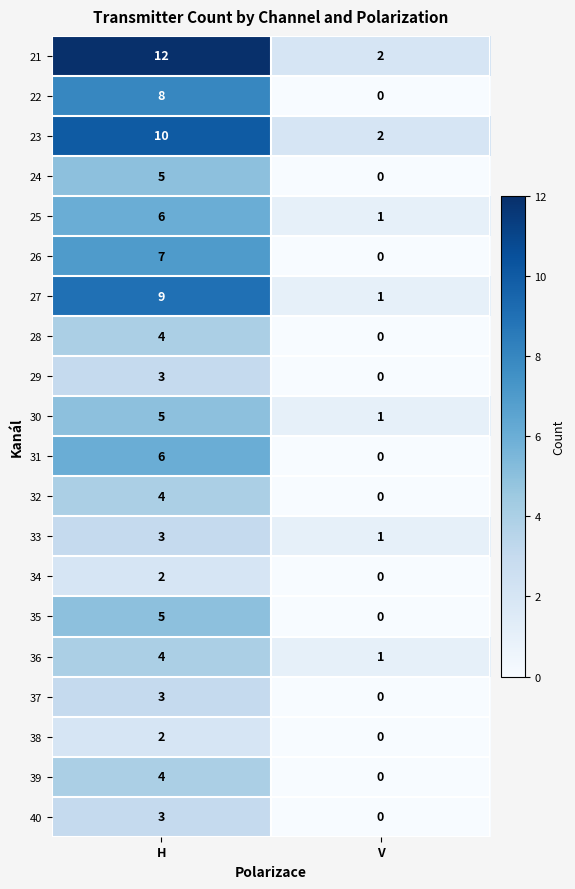

How many data points does each series have?

2